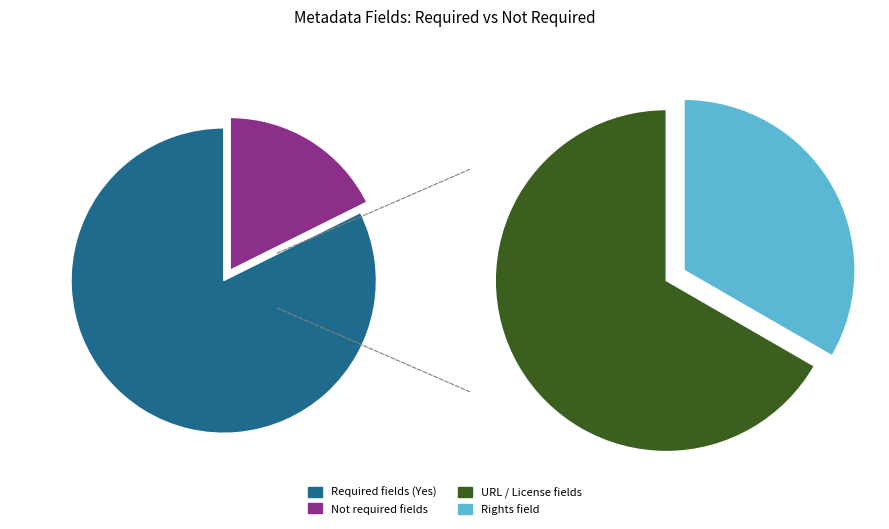

Do Required (Yes) and Not Required together represent more than half of the pie?

Yes